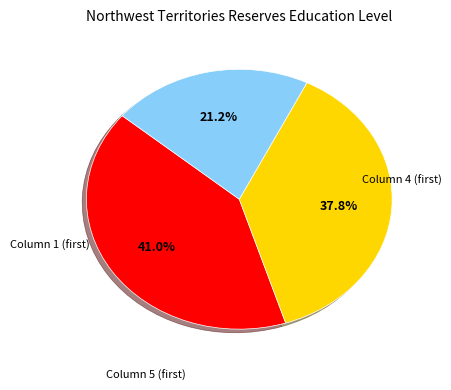

Does Column 1 represent more than half of the total?

No